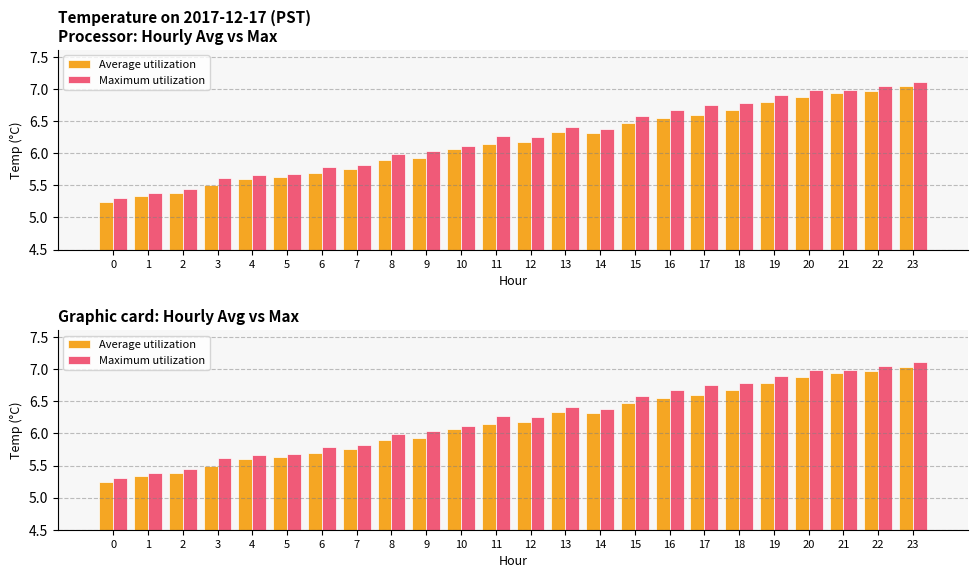

What is the value of the Maximum utilization bar at the 24th from the left?

7.1